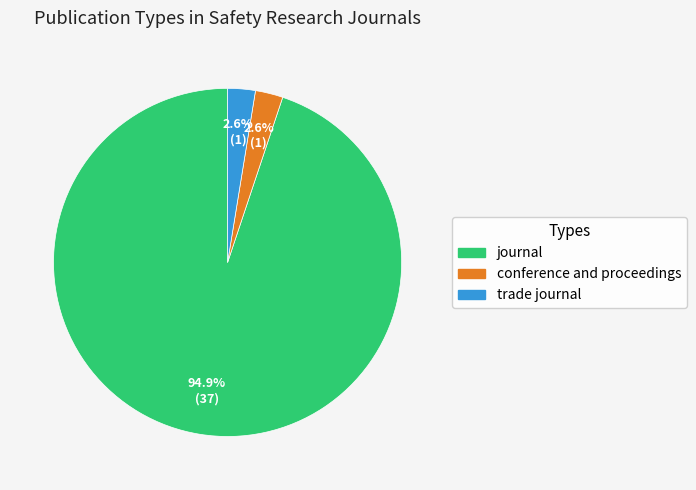

Which category has the biggest portion of the pie?

journal